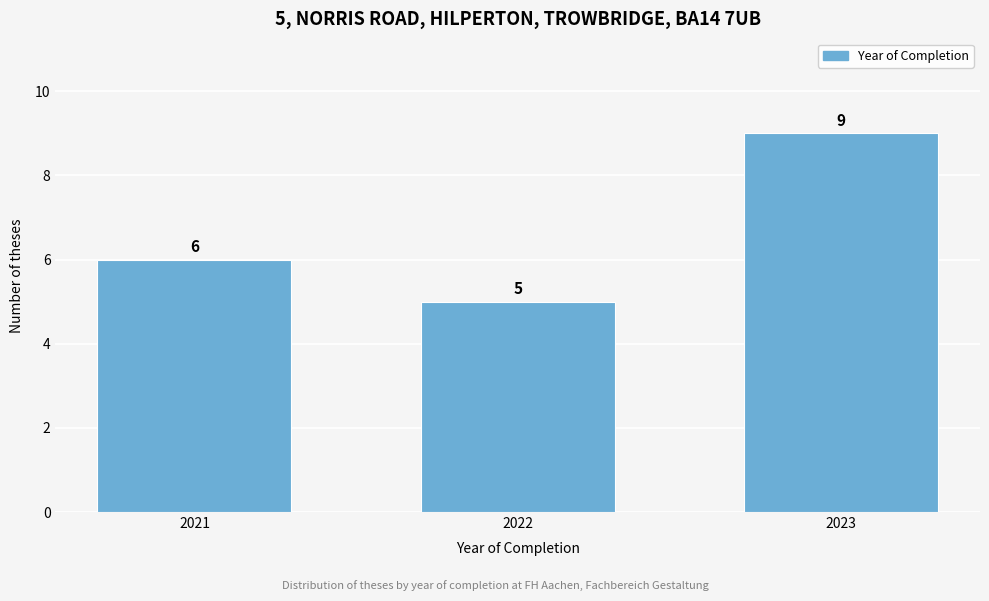

Reading right to left, transcribe all the data shown in this chart.

9	5	6